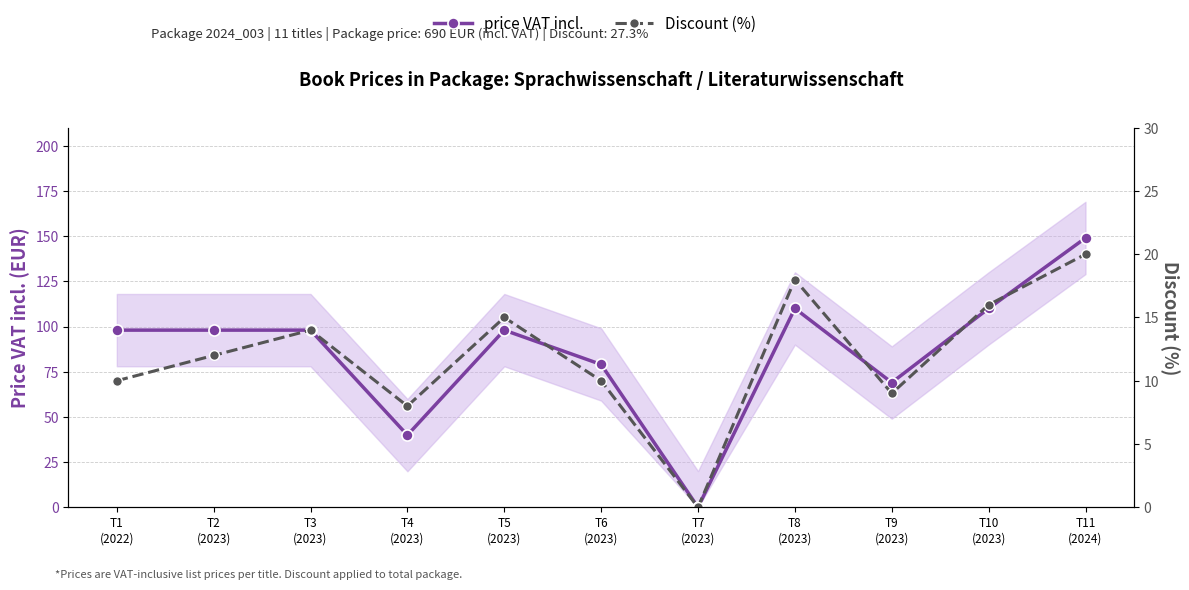

Where does the price VAT incl. series first go above 98?

T8
(2023)